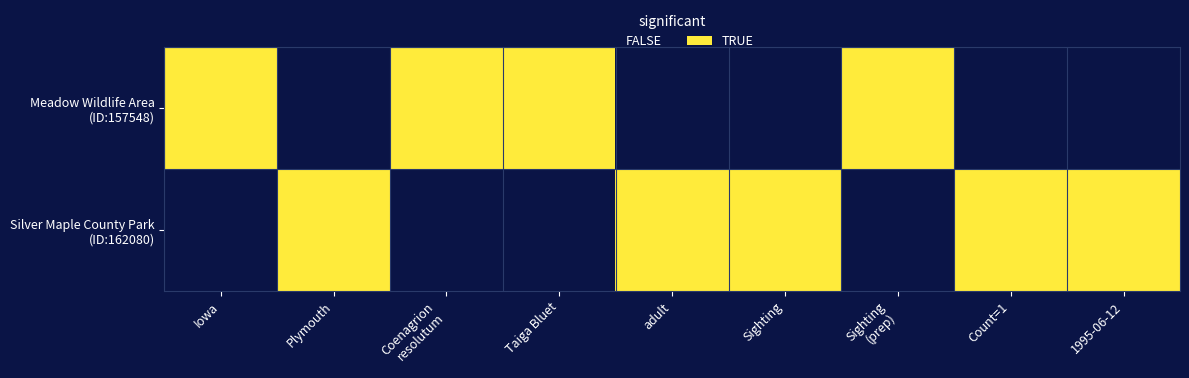

Rank the series by their maximum value, from highest to lowest.

Meadow Wildlife Area (ID:157548), Silver Maple County Park (ID:162080)